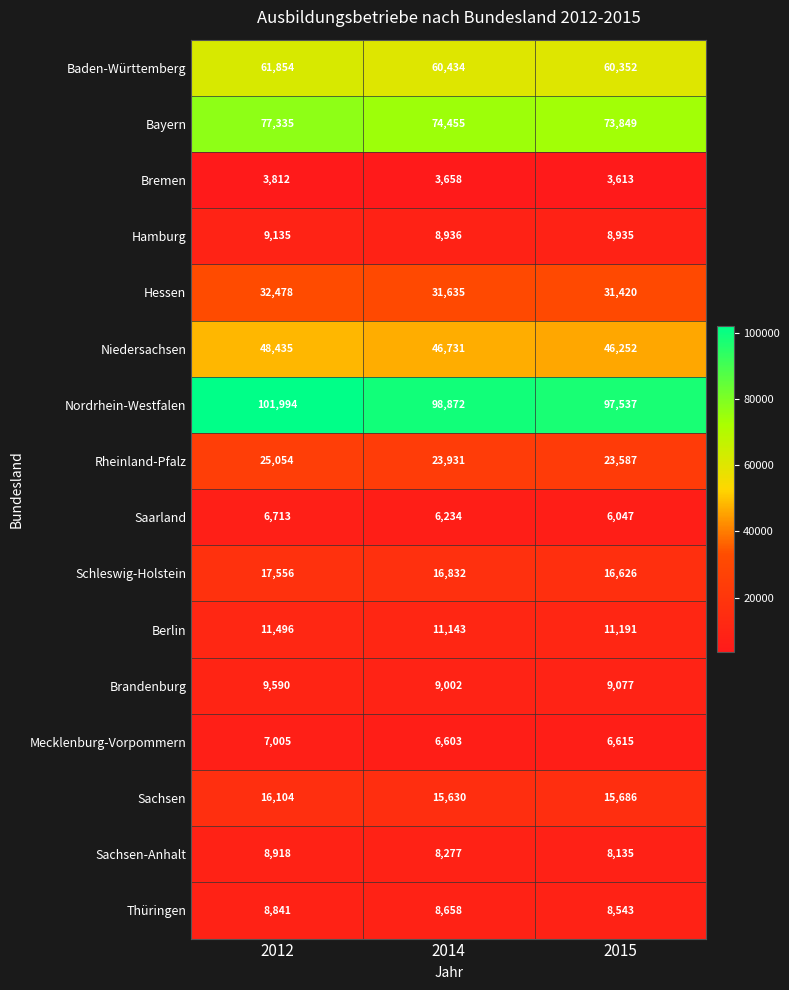

What is the greatest value displayed?

101994